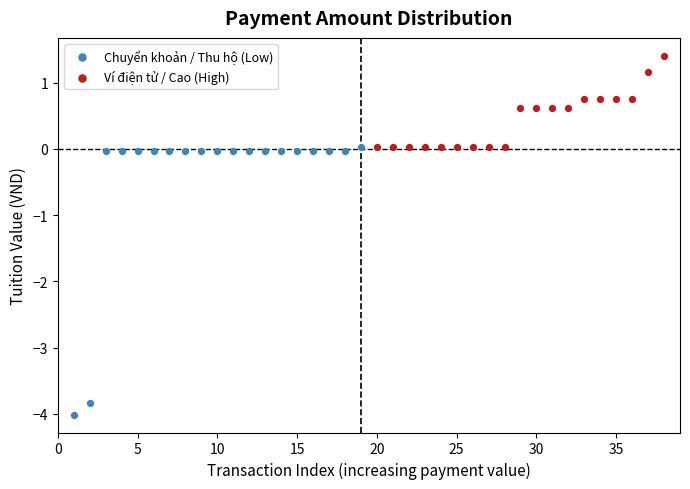

Which series contains the highest Y value?

Ví điện tử / Cao (High)